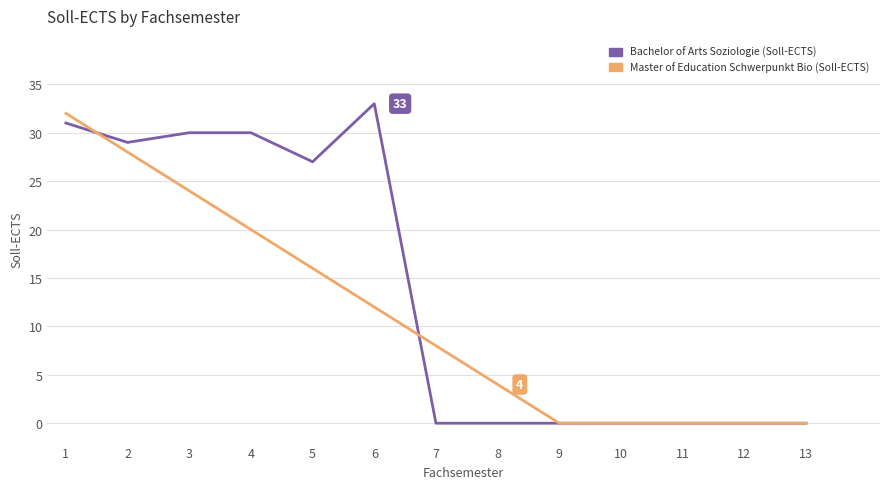

True or false: Bachelor of Arts Soziologie (Soll-ECTS) has more than 0 points higher than both neighbors.

True